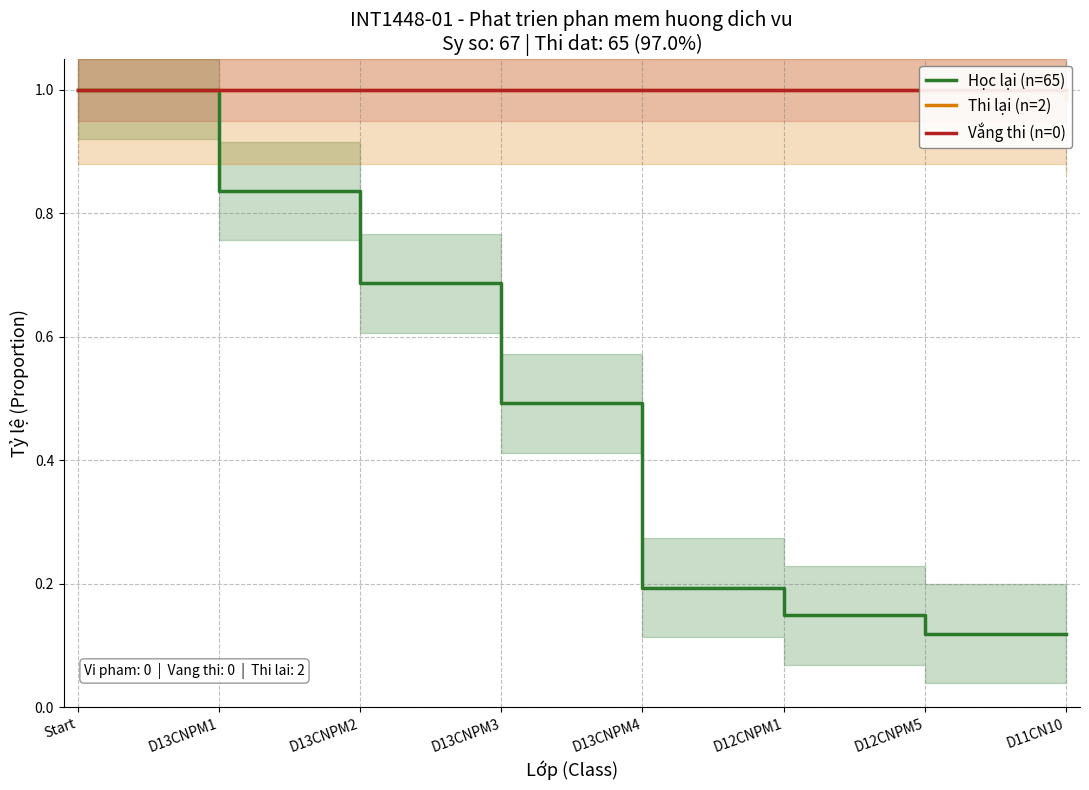

Is the value of Học lại (n=65) at D12CNPM1 greater than the value of Thi lại (n=2) at D13CNPM3?

No